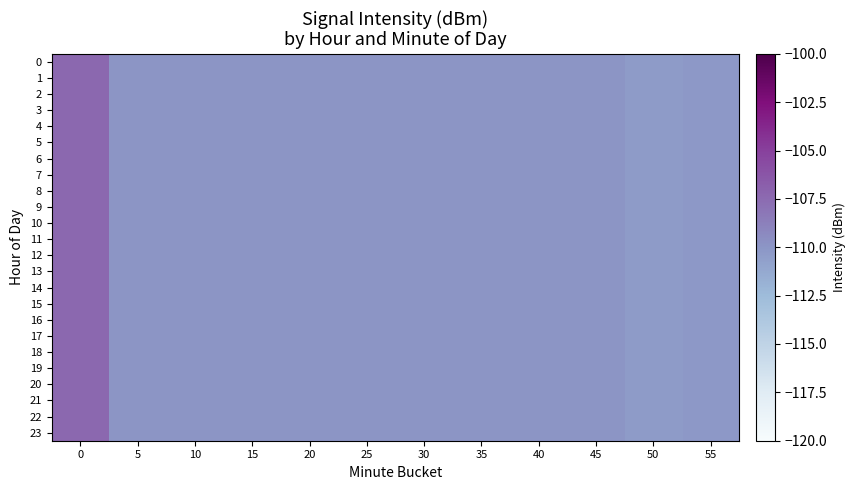

How many categories are shown in the chart?

12